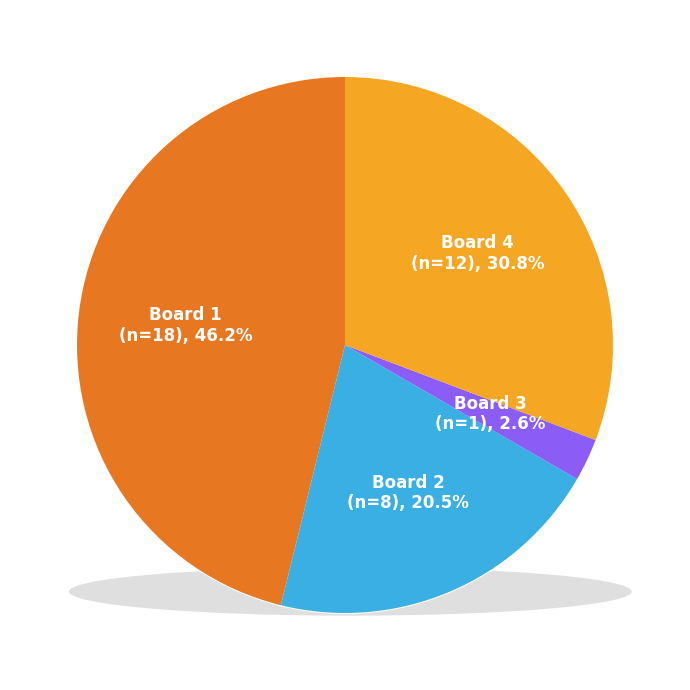

True or false: Board 1 accounts for 46% of the total.

True